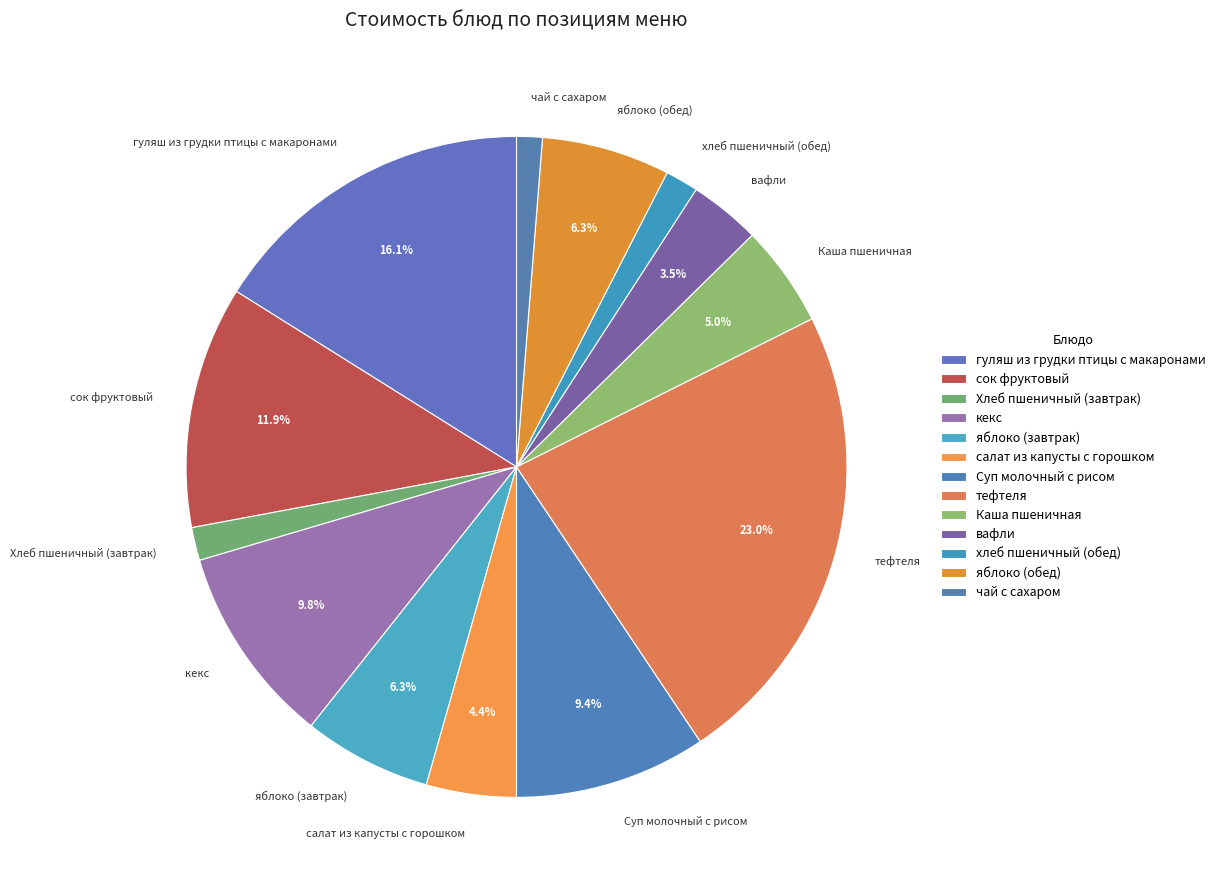

What is the largest slice in the pie chart?

тефтеля